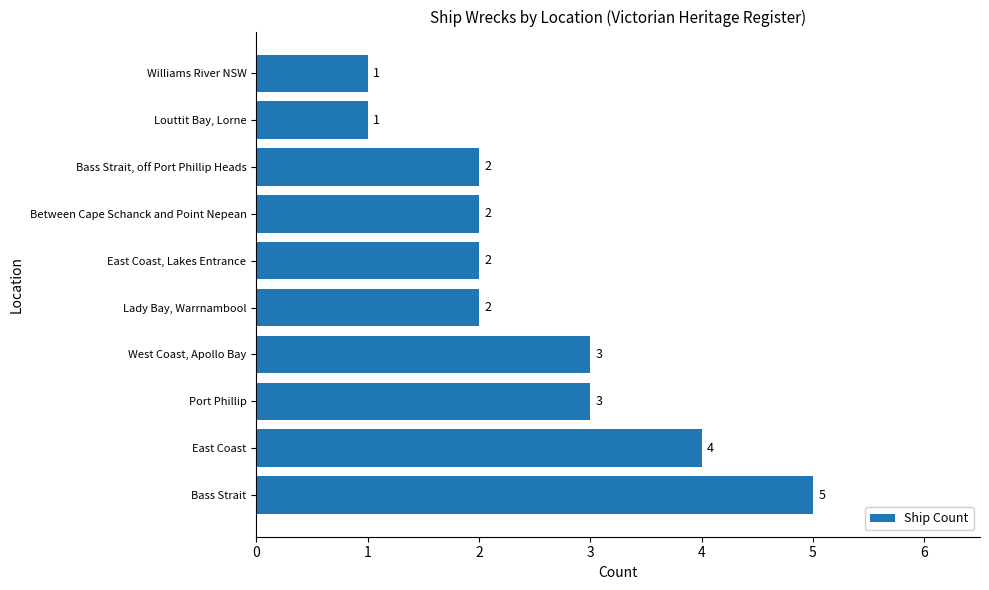

The chart shows a value of 5 at West Coast, Apollo Bay. True or false?

False